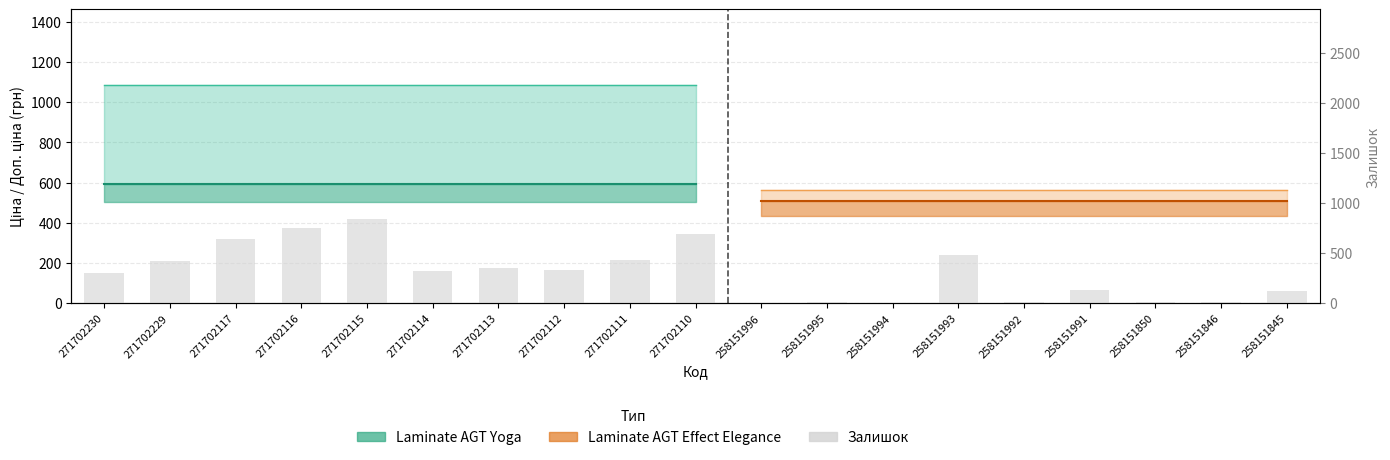

How many data points does each series have?

19